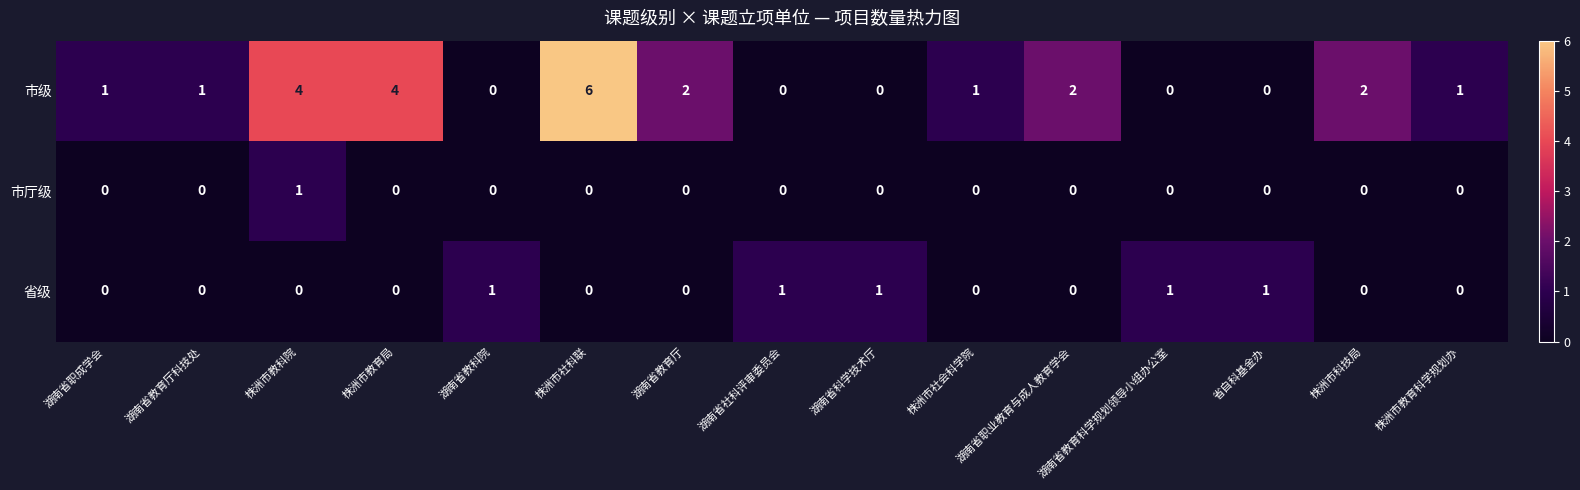

What is the total value across all series at 株洲市教育局?

4